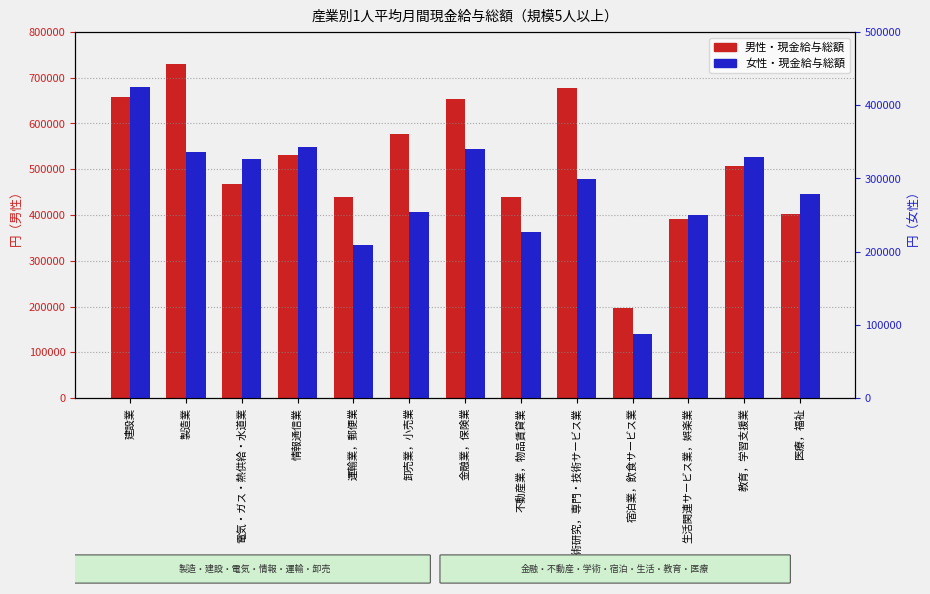

The value of 男性・現金給与総額 at 金融業，保険業 is 979478. True or false?

False